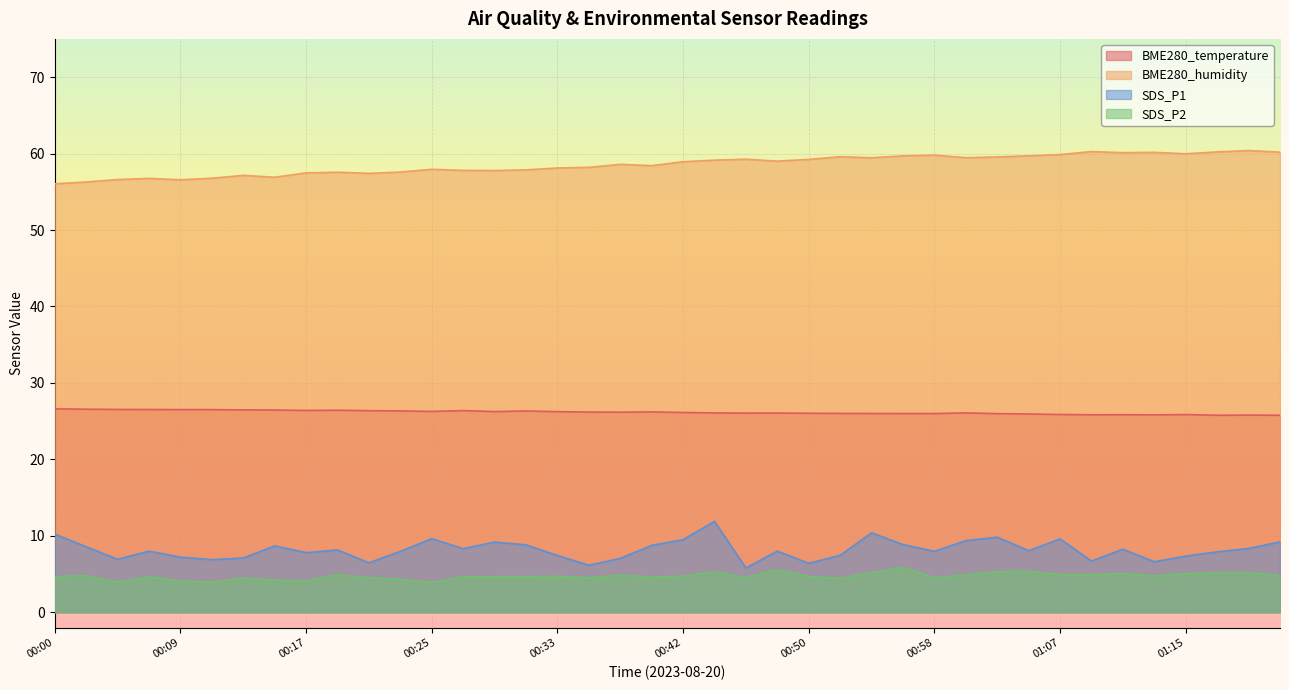

At which category does BME280_humidity reach its first local valley?

00:09